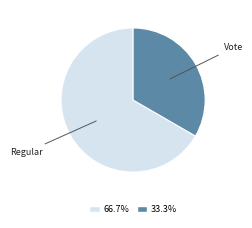

Does any single category account for the majority?

Yes